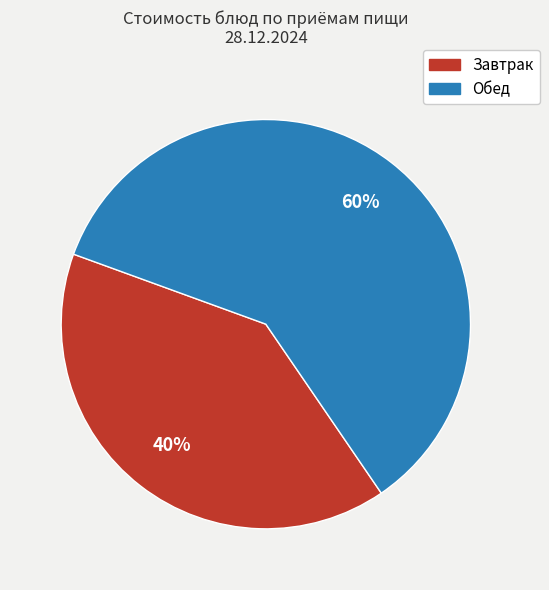

To the nearest percent, what is the average slice percentage?

50%